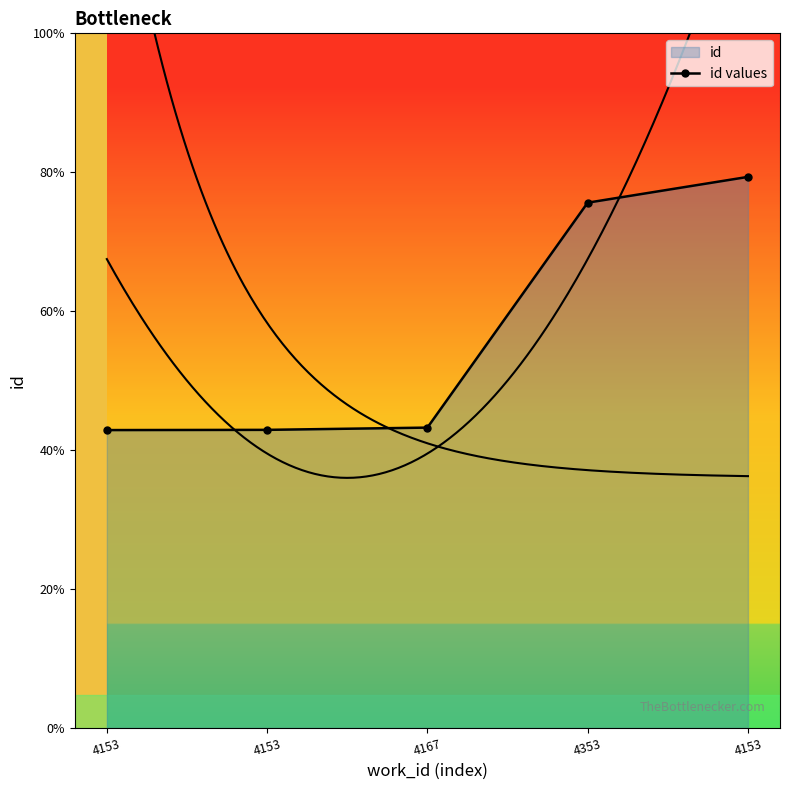

The value at 4353 is 18905. True or false?

True